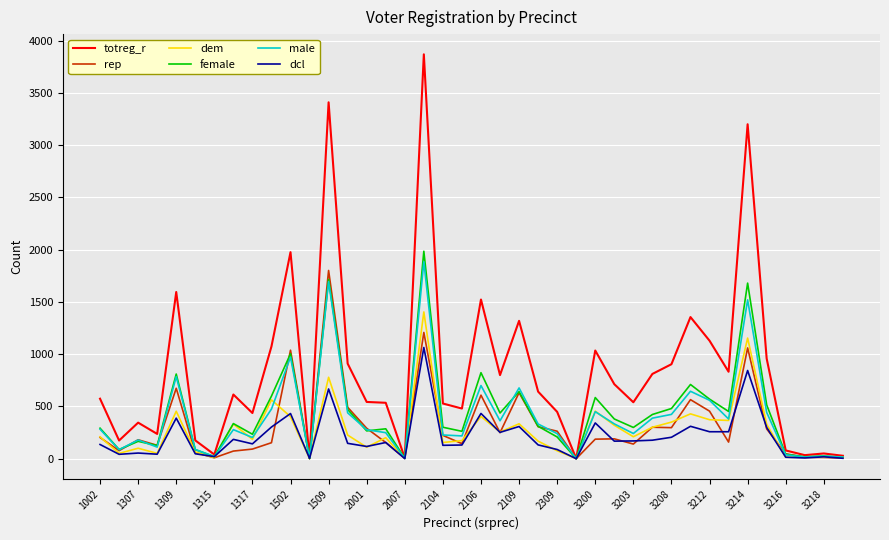

Which series has the largest total across all categories?

totreg_r